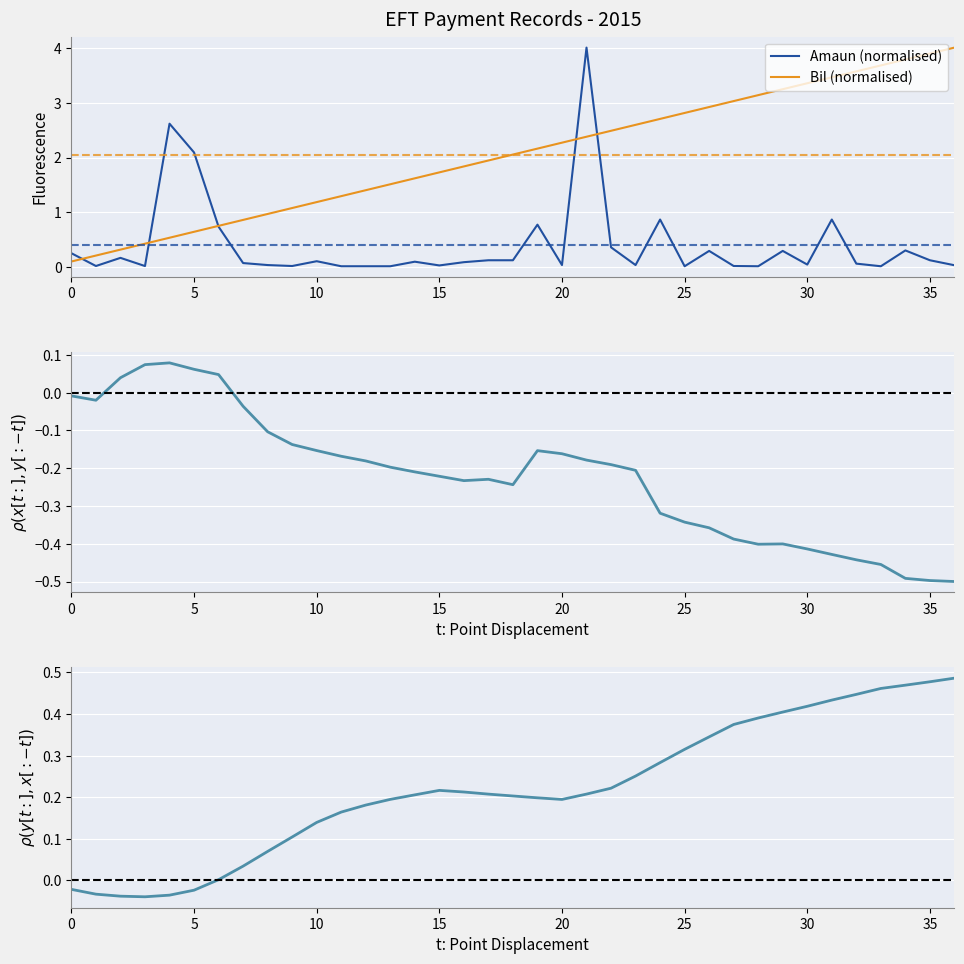

True or false: Bil (normalised) has a value of 2.2 at 30.

False